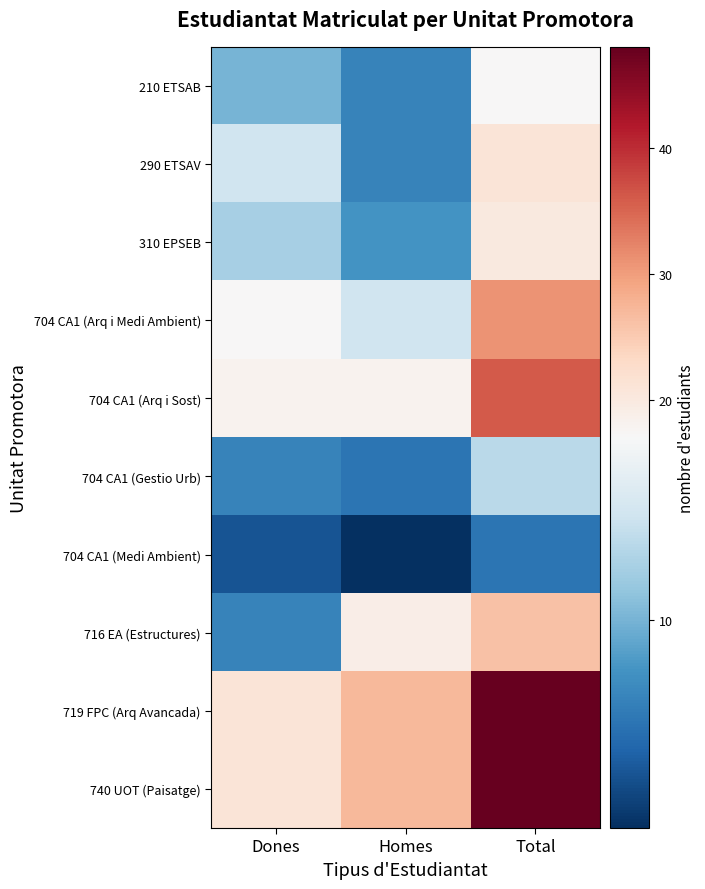

What is the total value across all series at Total?

266